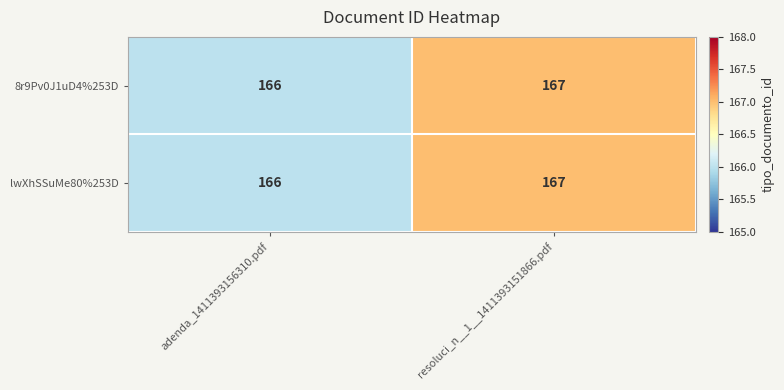

Rank the categories by lwXhSSuMe80%253D value from lowest to highest.

adenda_1411393156310.pdf, resoluci_n__1__1411393151866.pdf